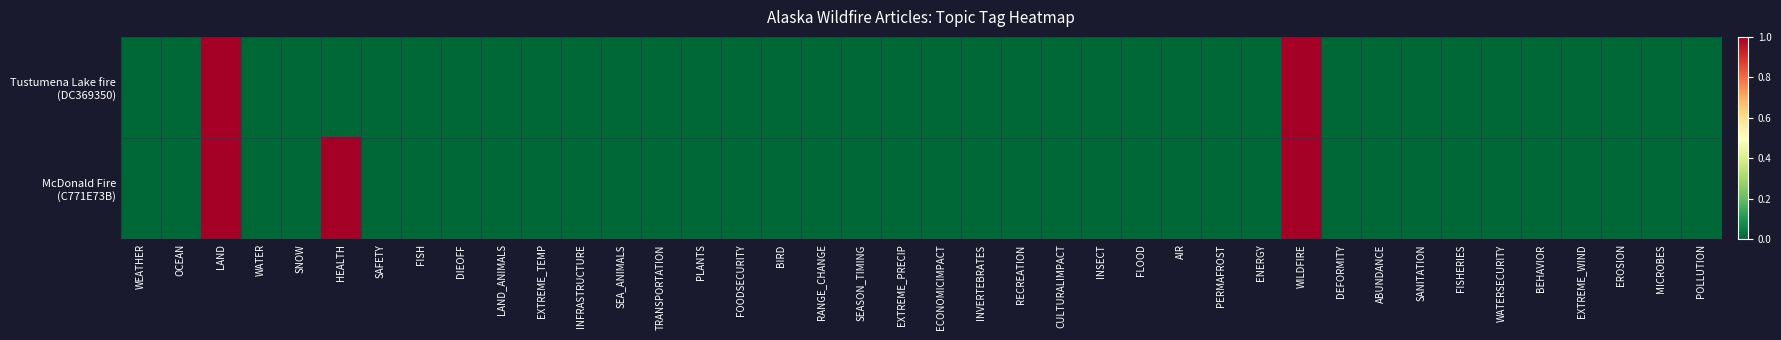

Rank the series at PLANTS from lowest to highest value.

Tustumena Lake fire (DC369350), McDonald Fire (C771E73B)